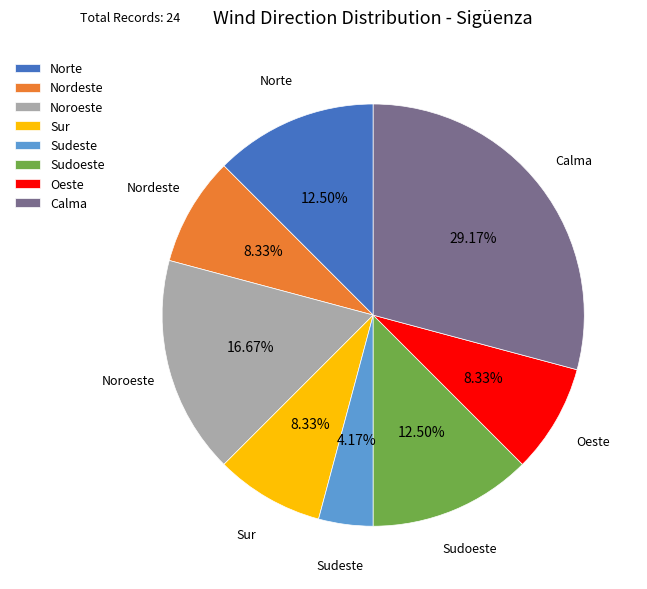

Which slice is the smallest?

Sudeste